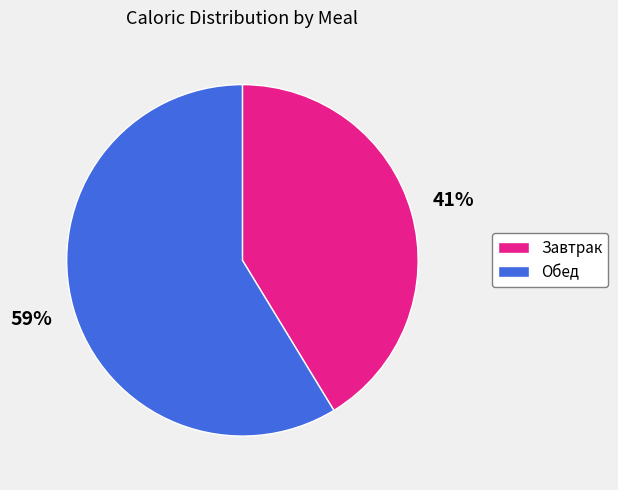

To the nearest percent, what is the average slice percentage?

50%